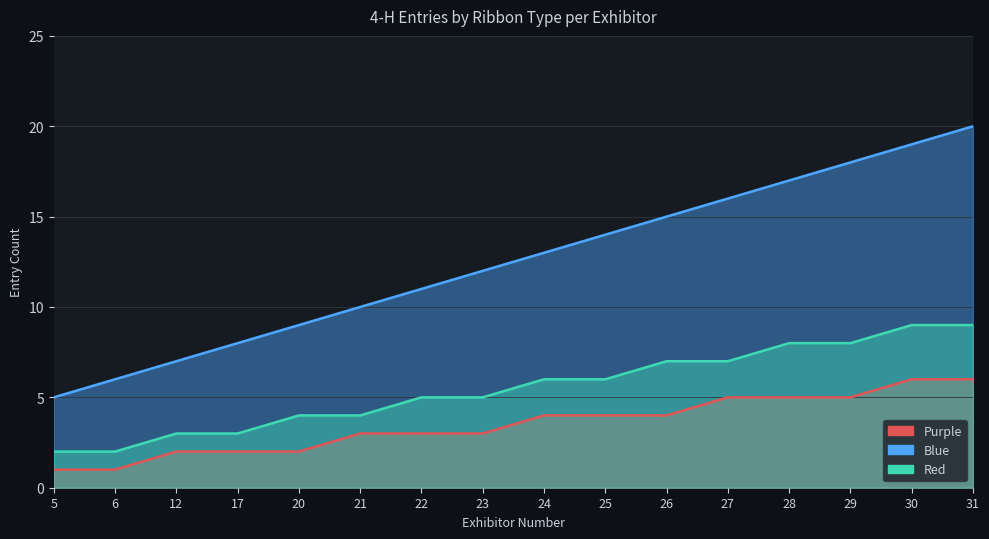

What is the lowest value of the Blue series?

5